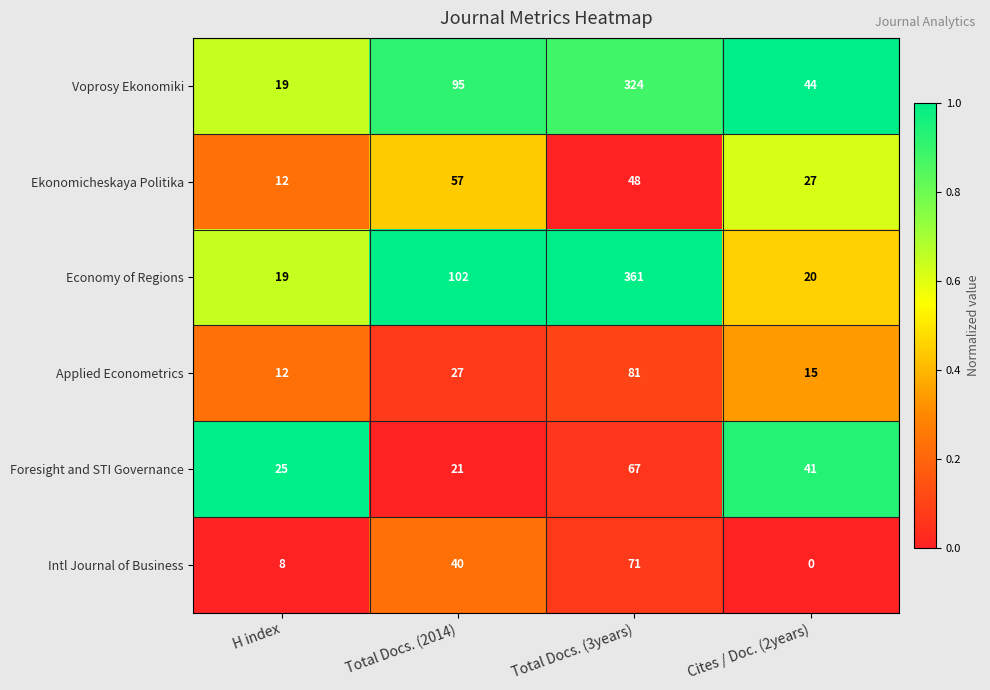

How many distinct data groups are displayed?

6